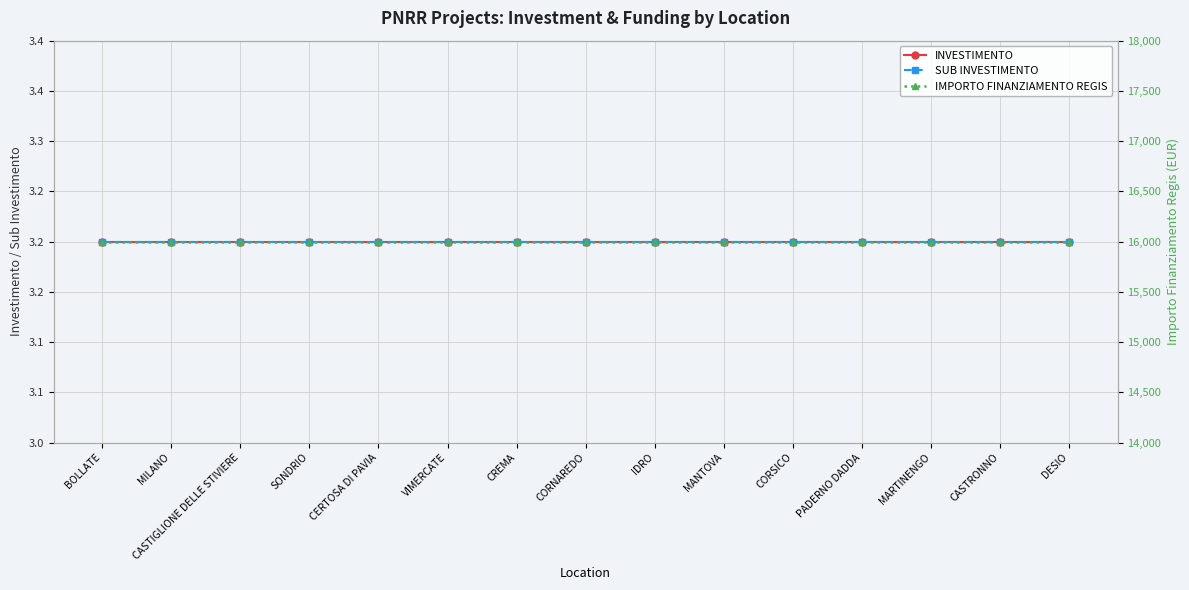

What is the sum of the SUB INVESTIMENTO values at VIMERCATE and MILANO?

6.4